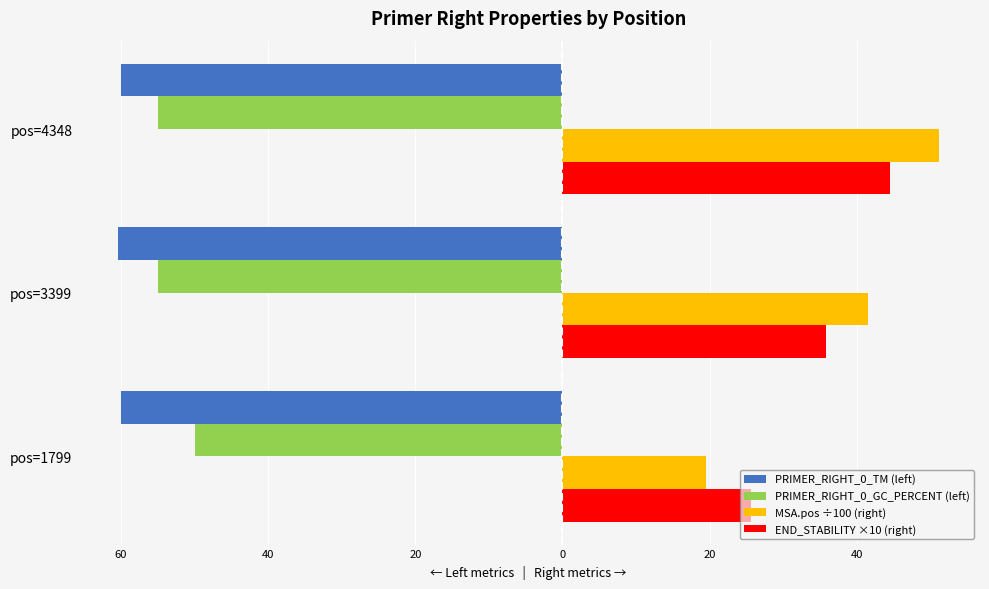

What are all the series names shown in the legend?

PRIMER_RIGHT_0_TM (left), PRIMER_RIGHT_0_GC_PERCENT (left), MSA.pos ÷100 (right), END_STABILITY ×10 (right)